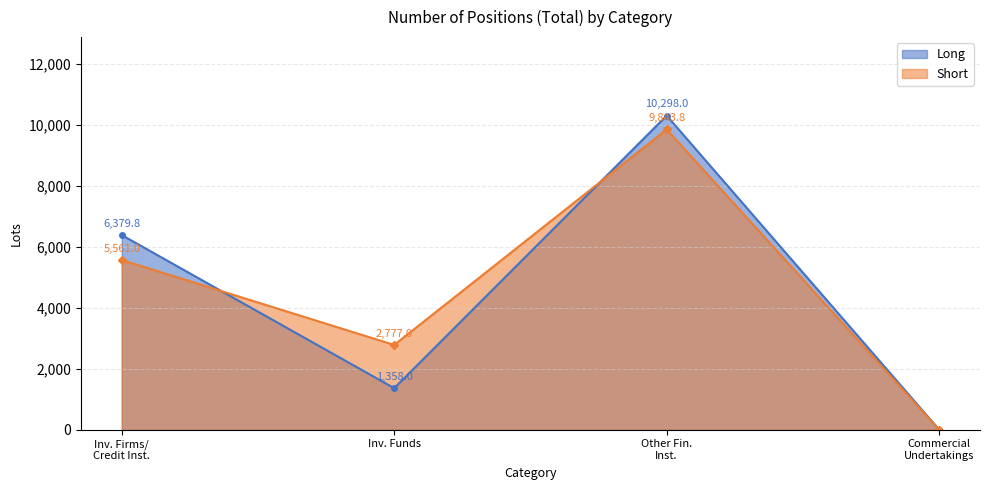

List the series in order of their peak value, highest first.

Long, Short